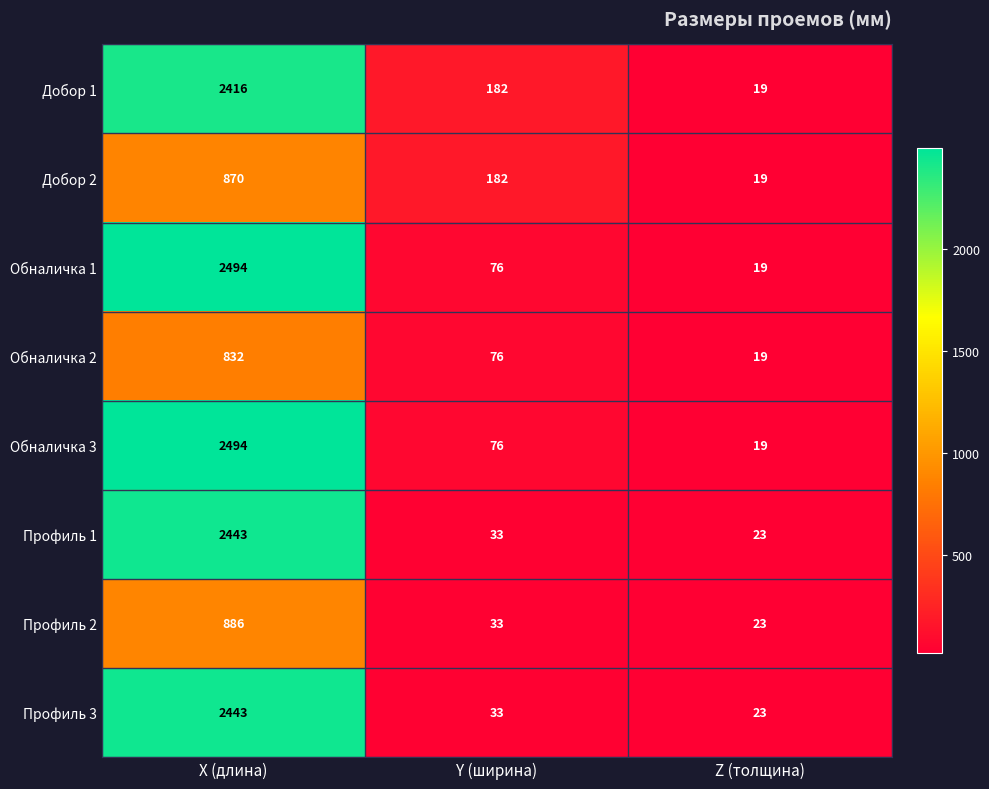

What is the sum of the Обналичка 1 values at X (длина) and Y (ширина)?

2570